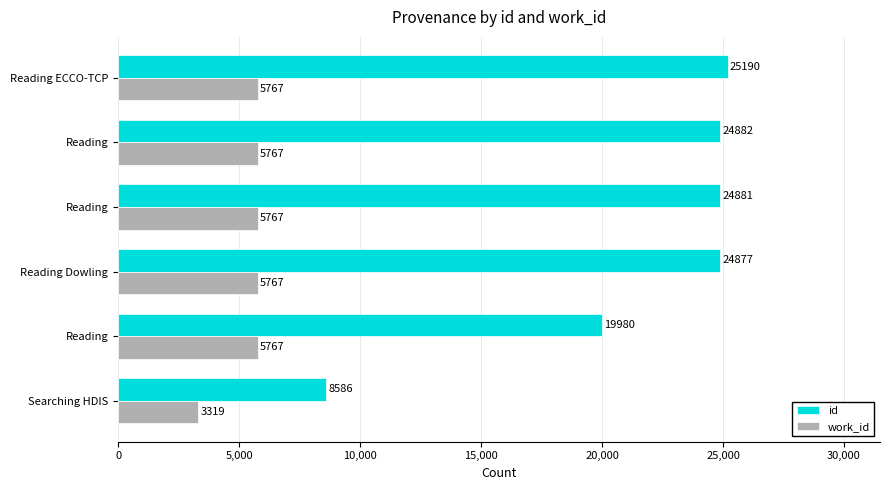

How many categories are shown in the chart?

6